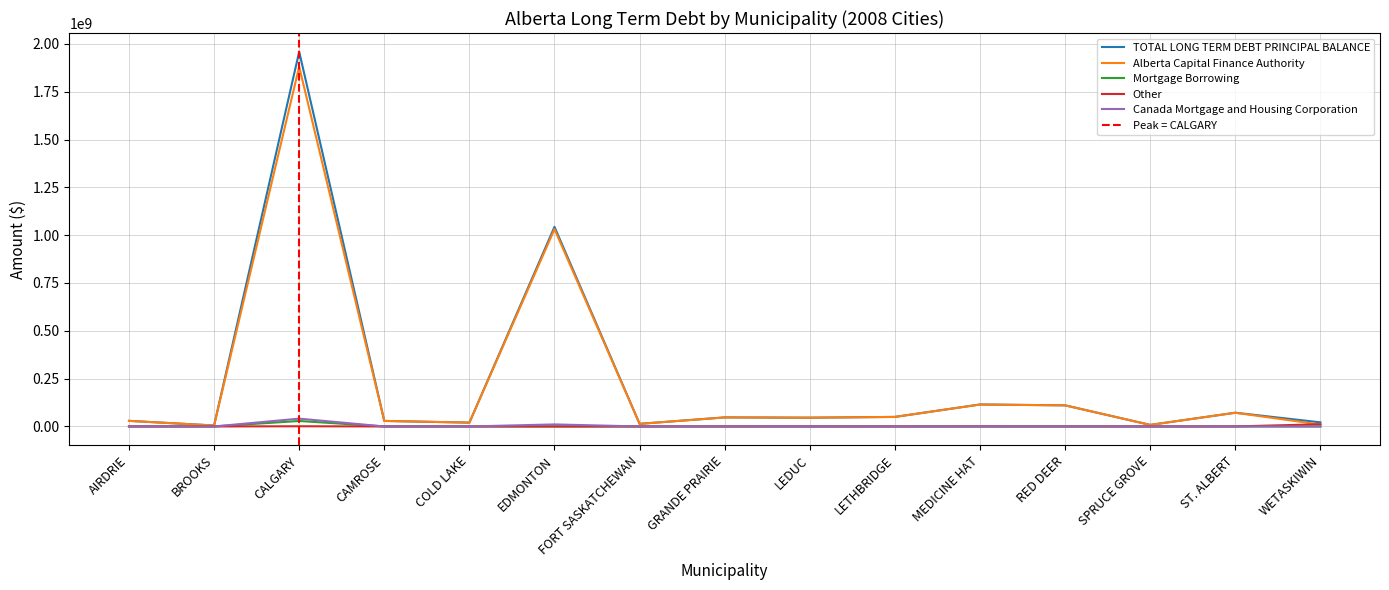

Reading left to right, what are all the values shown in this chart?

TOTAL LONG TERM DEBT PRINCIPAL BALANCE: AIRDRIE=29329221	BROOKS=5051476	CALGARY=1958818000	CAMROSE=28917294	COLD LAKE=20025458	EDMONTON=1043438000	FORT SASKATCHEWAN=13650402	GRANDE PRAIRIE=47366928	LEDUC=45808368	LETHBRIDGE=49886000	MEDICINE HAT=114908000	RED DEER=110407500	SPRUCE GROVE=8152140	ST. ALBERT=71808933	WETASKIWIN=21385738
Alberta Capital Finance Authority: AIRDRIE=29090881	BROOKS=5051476	CALGARY=1880759000	CAMROSE=28917294	COLD LAKE=20025458	EDMONTON=1031374000	FORT SASKATCHEWAN=13650402	GRANDE PRAIRIE=47103498	LEDUC=45808368	LETHBRIDGE=49886000	MEDICINE HAT=114638000	RED DEER=110189212	SPRUCE GROVE=8152140	ST. ALBERT=71620216	WETASKIWIN=9960466
Mortgage Borrowing: AIRDRIE=0	BROOKS=0	CALGARY=28629000	CAMROSE=0	COLD LAKE=0	EDMONTON=0	FORT SASKATCHEWAN=0	GRANDE PRAIRIE=0	LEDUC=0	LETHBRIDGE=0	MEDICINE HAT=0	RED DEER=0	SPRUCE GROVE=0	ST. ALBERT=0	WETASKIWIN=0
Other: AIRDRIE=238340	BROOKS=0	CALGARY=983000	CAMROSE=0	COLD LAKE=0	EDMONTON=0	FORT SASKATCHEWAN=0	GRANDE PRAIRIE=0	LEDUC=0	LETHBRIDGE=0	MEDICINE HAT=270000	RED DEER=1626	SPRUCE GROVE=0	ST. ALBERT=188717	WETASKIWIN=11425272
Canada Mortgage and Housing Corporation: AIRDRIE=0	BROOKS=0	CALGARY=40827000	CAMROSE=0	COLD LAKE=0	EDMONTON=10672000	FORT SASKATCHEWAN=0	GRANDE PRAIRIE=263430	LEDUC=0	LETHBRIDGE=0	MEDICINE HAT=0	RED DEER=216662	SPRUCE GROVE=0	ST. ALBERT=0	WETASKIWIN=0